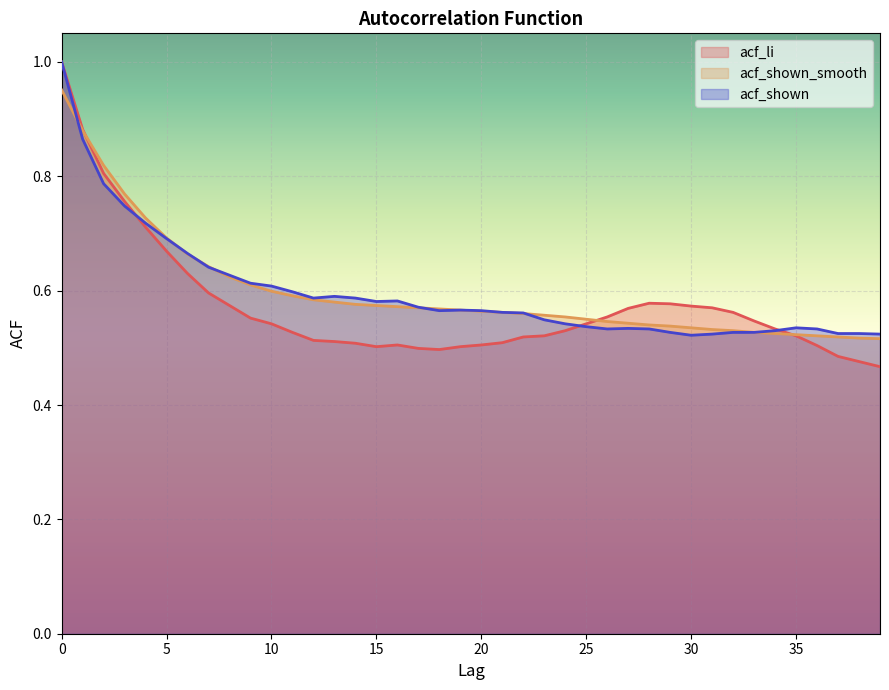

True or false: acf_shown and acf_li intersect in this chart.

True